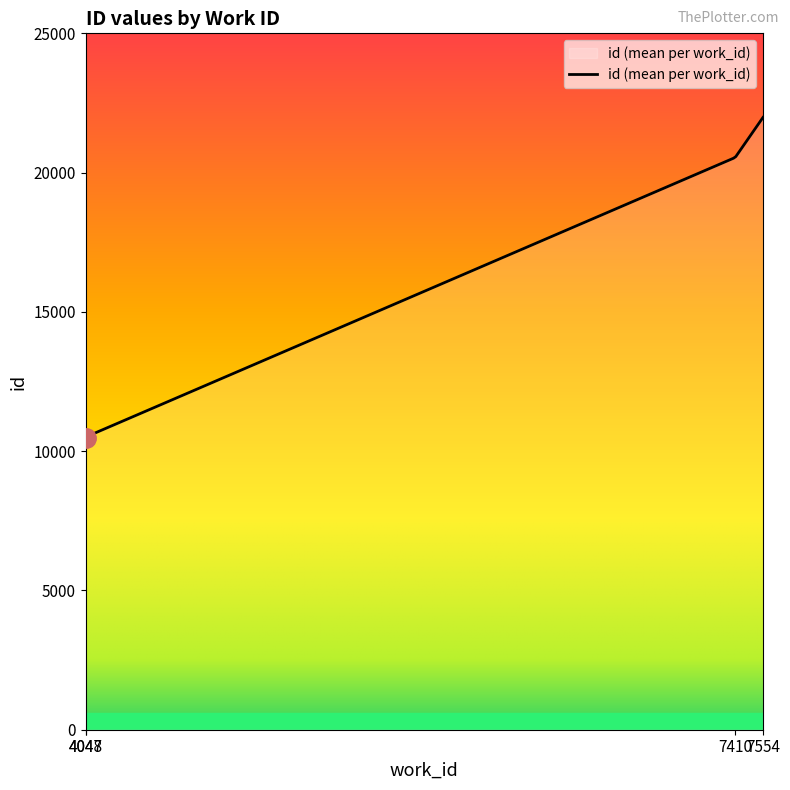

Which has a higher value, 4048 or 4047?

4048